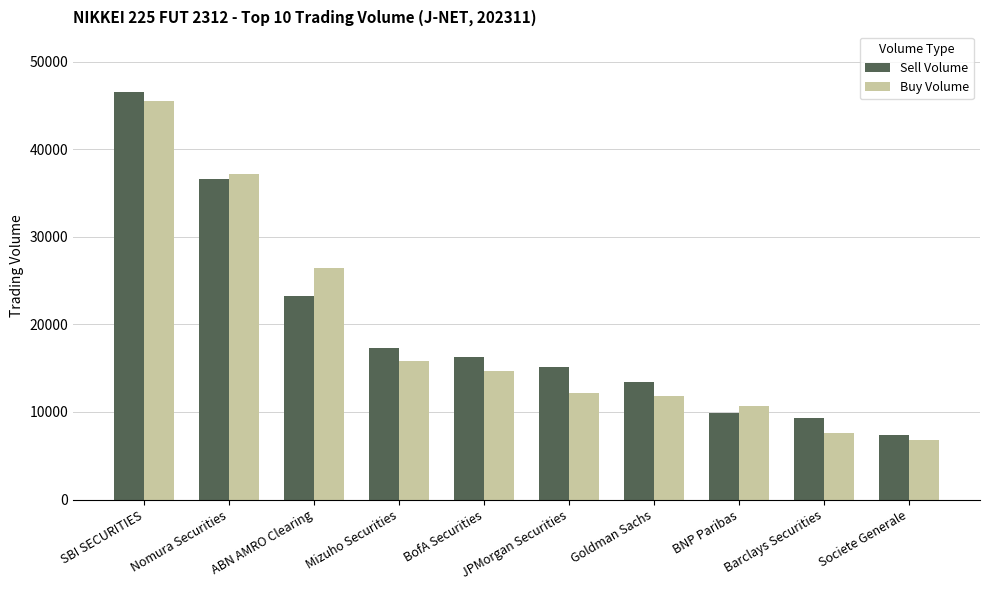

Which series has the widest spread of values?

Sell Volume